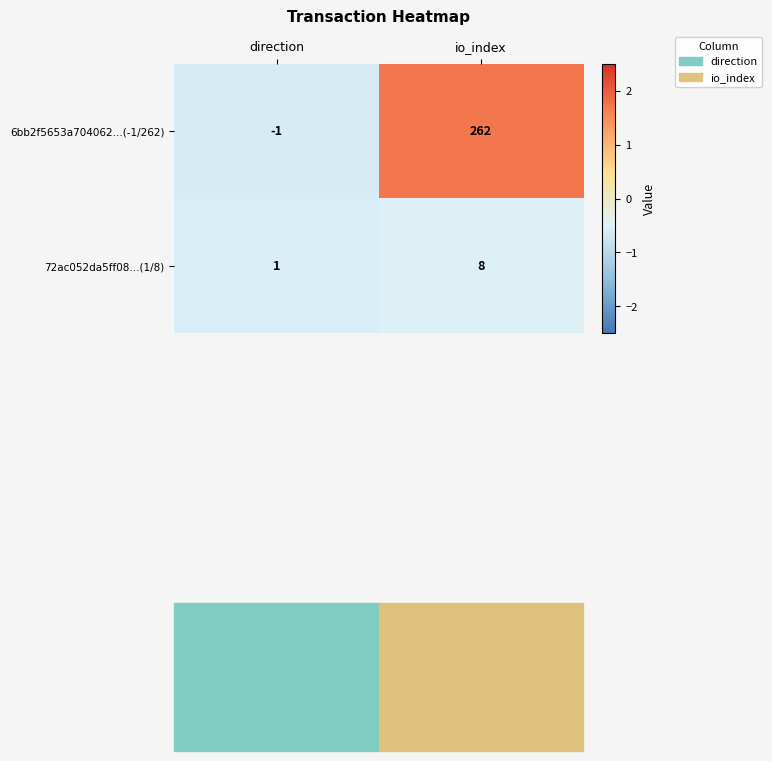

Which series has the largest total across all categories?

6bb2f5653a704062...(-1/262)